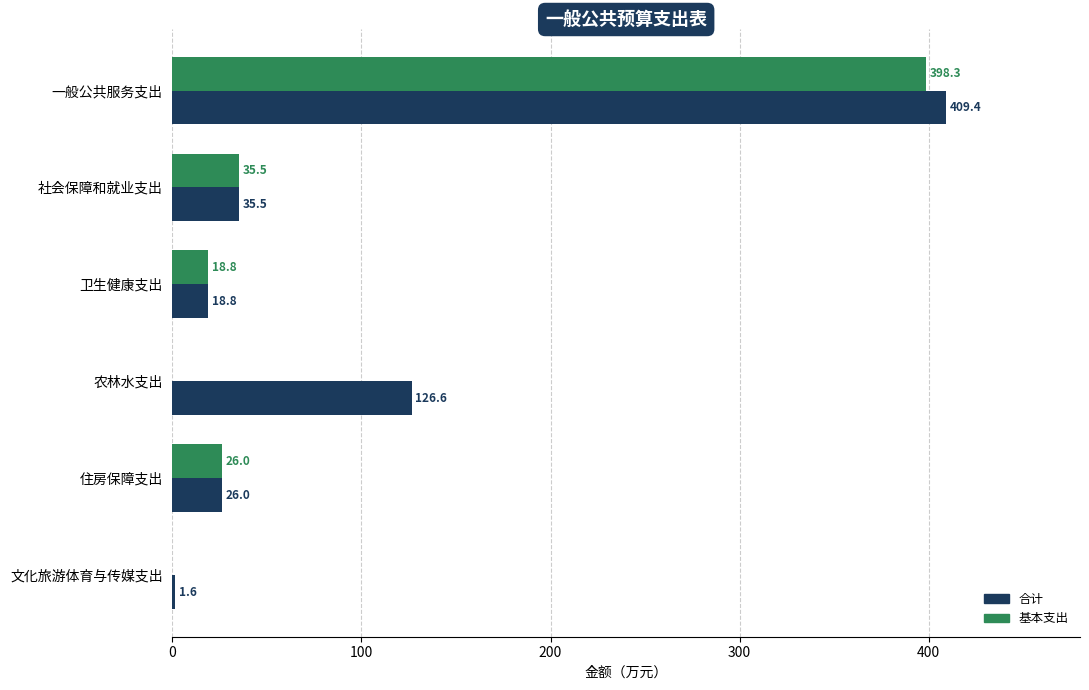

True or false: 合计 has a value of 728.4 at 一般公共服务支出.

False